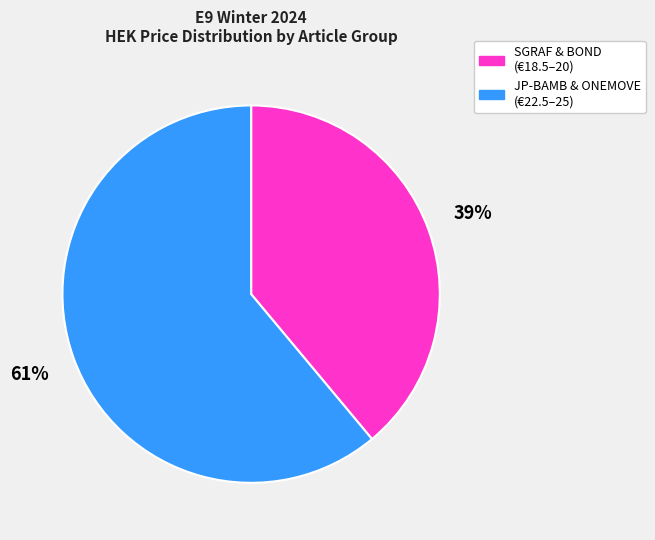

To the nearest percent, what is the difference between the largest and smallest slice percentages?

22%